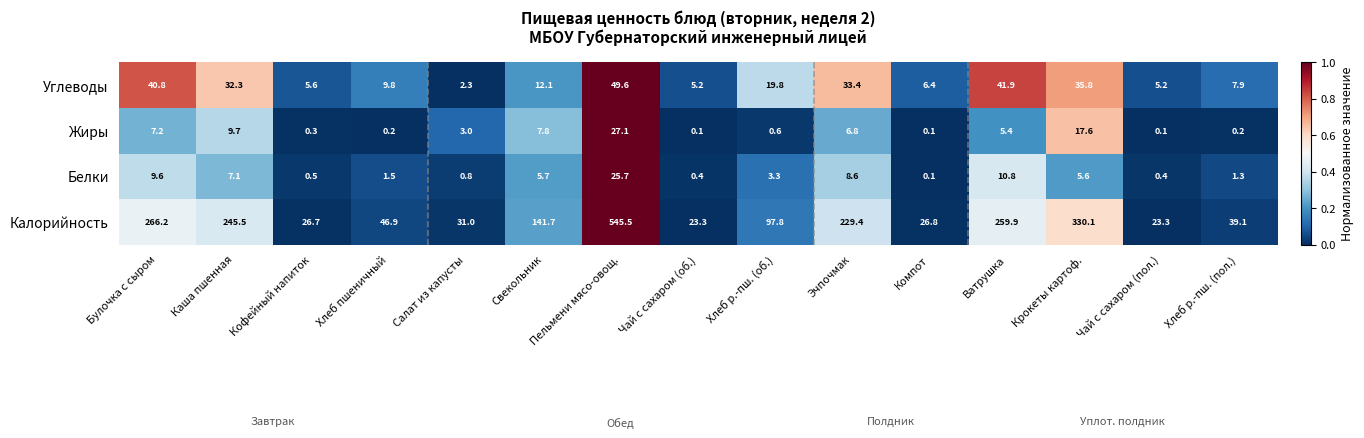

The Белки series shows 0.8 at Хлеб пшеничный. True or false?

False